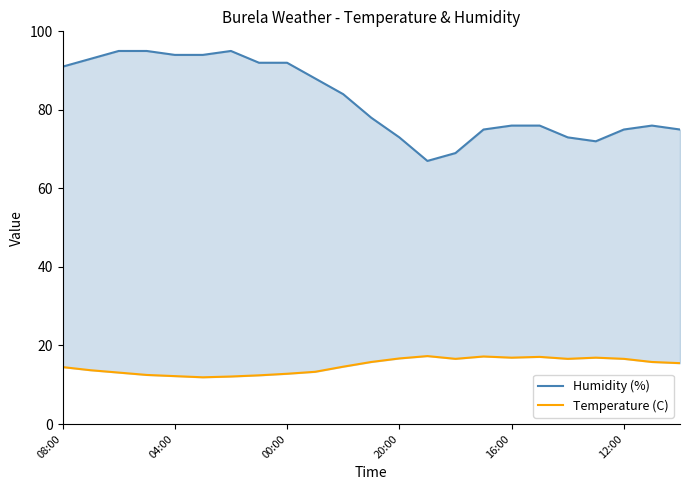

How many interior local peaks does the Temperature (C) series have?

4